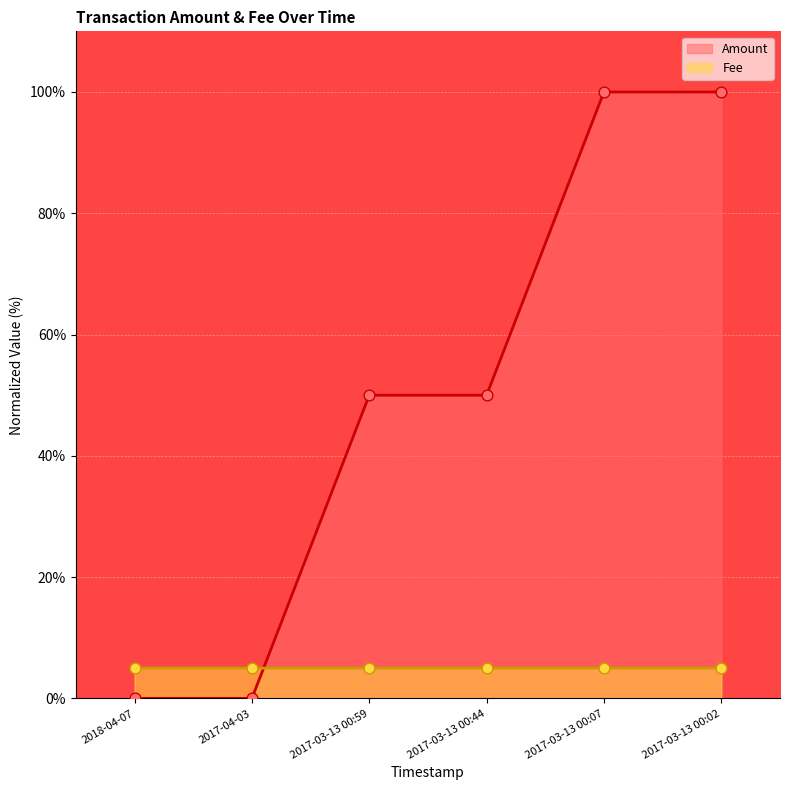

What are all the series names shown in the legend?

Amount, Fee